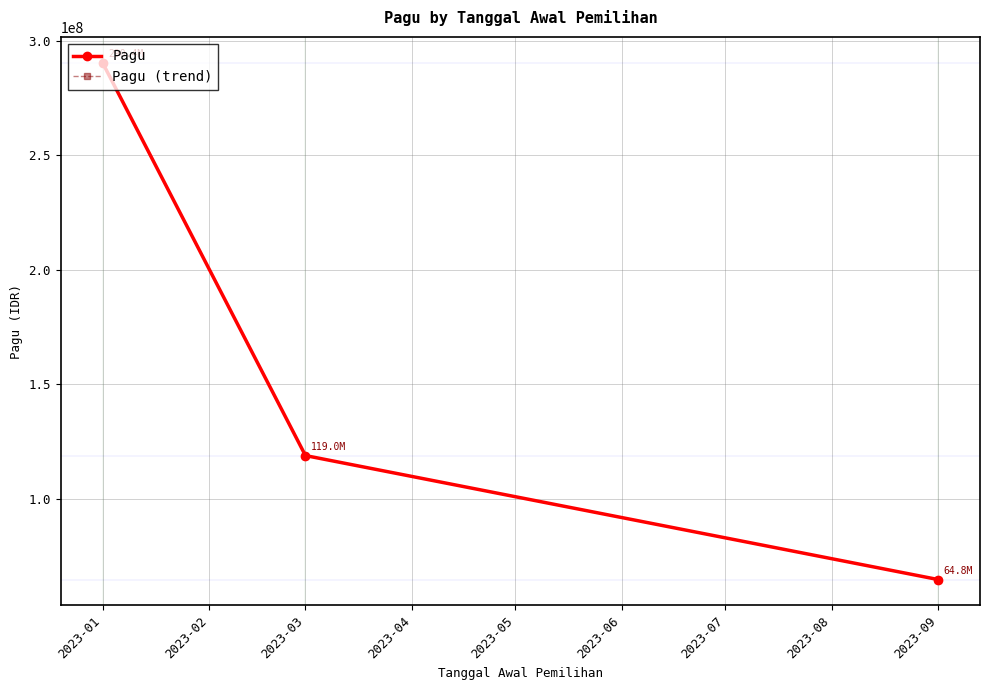

Reading left to right, what are all the values shown in this chart?

Pagu: 290419500	118964800	64850000
Pagu (trend): 290419500	118964800	64850000